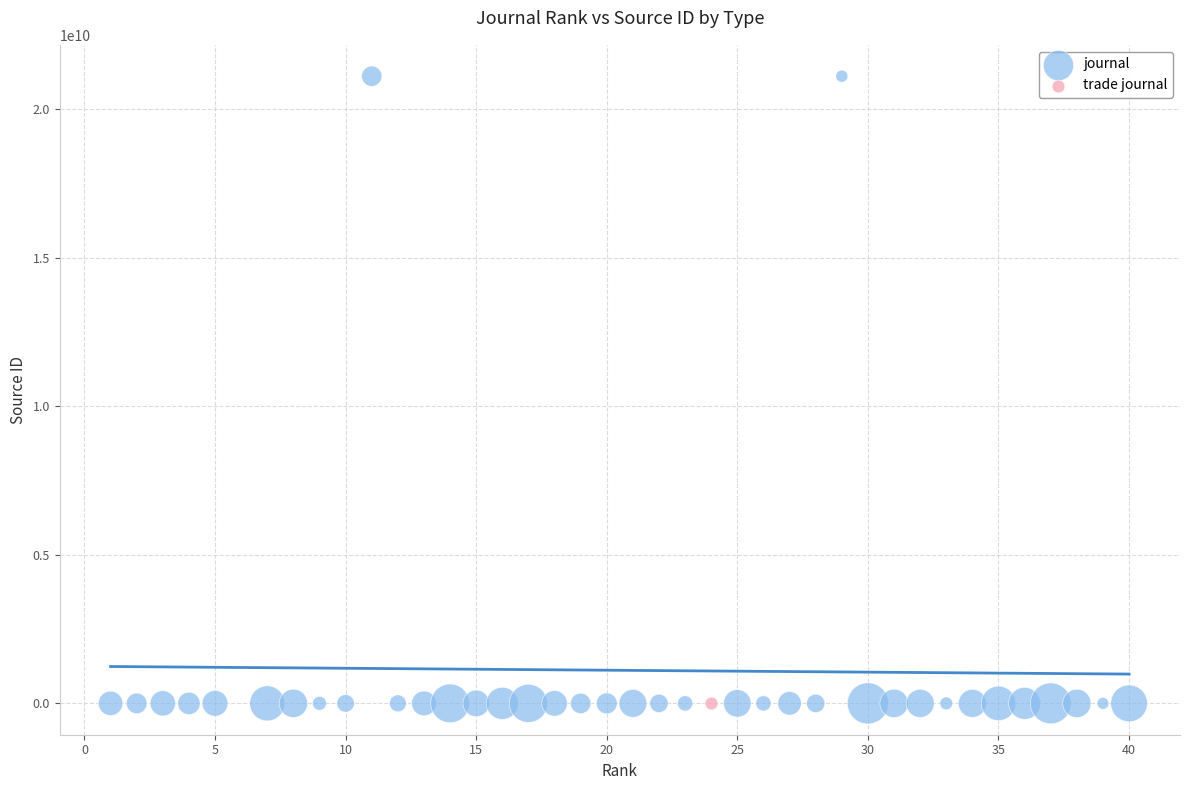

What are all the series names shown in the legend?

journal, trade journal